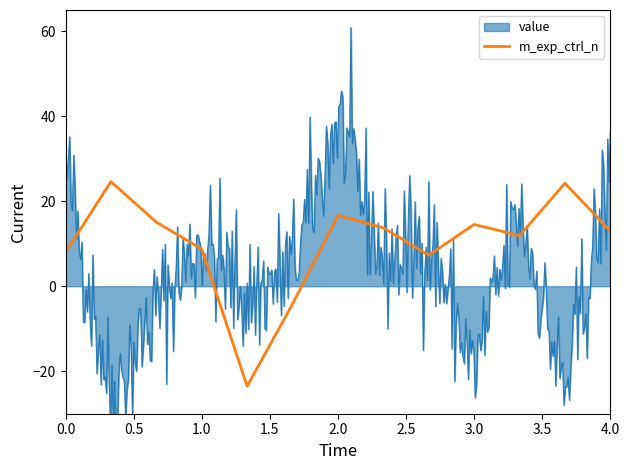

The value of m_exp_ctrl_n at 3.0 is 4.7. True or false?

False